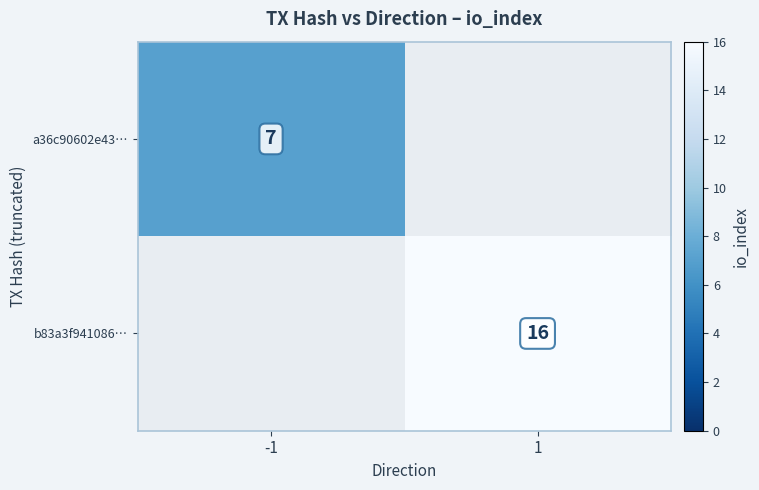

At which category does the chart reach its peak across all series?

1